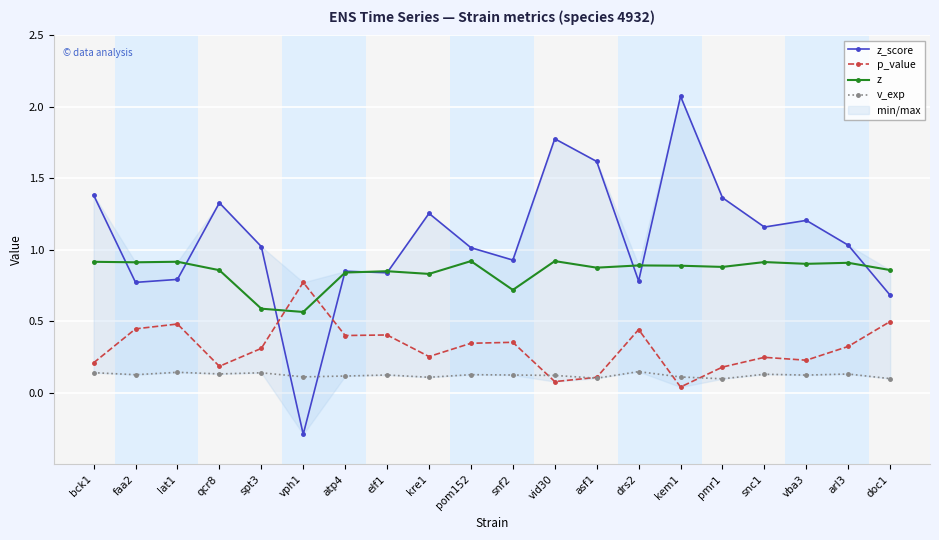

At which category is the sum across all series the highest?

kem1